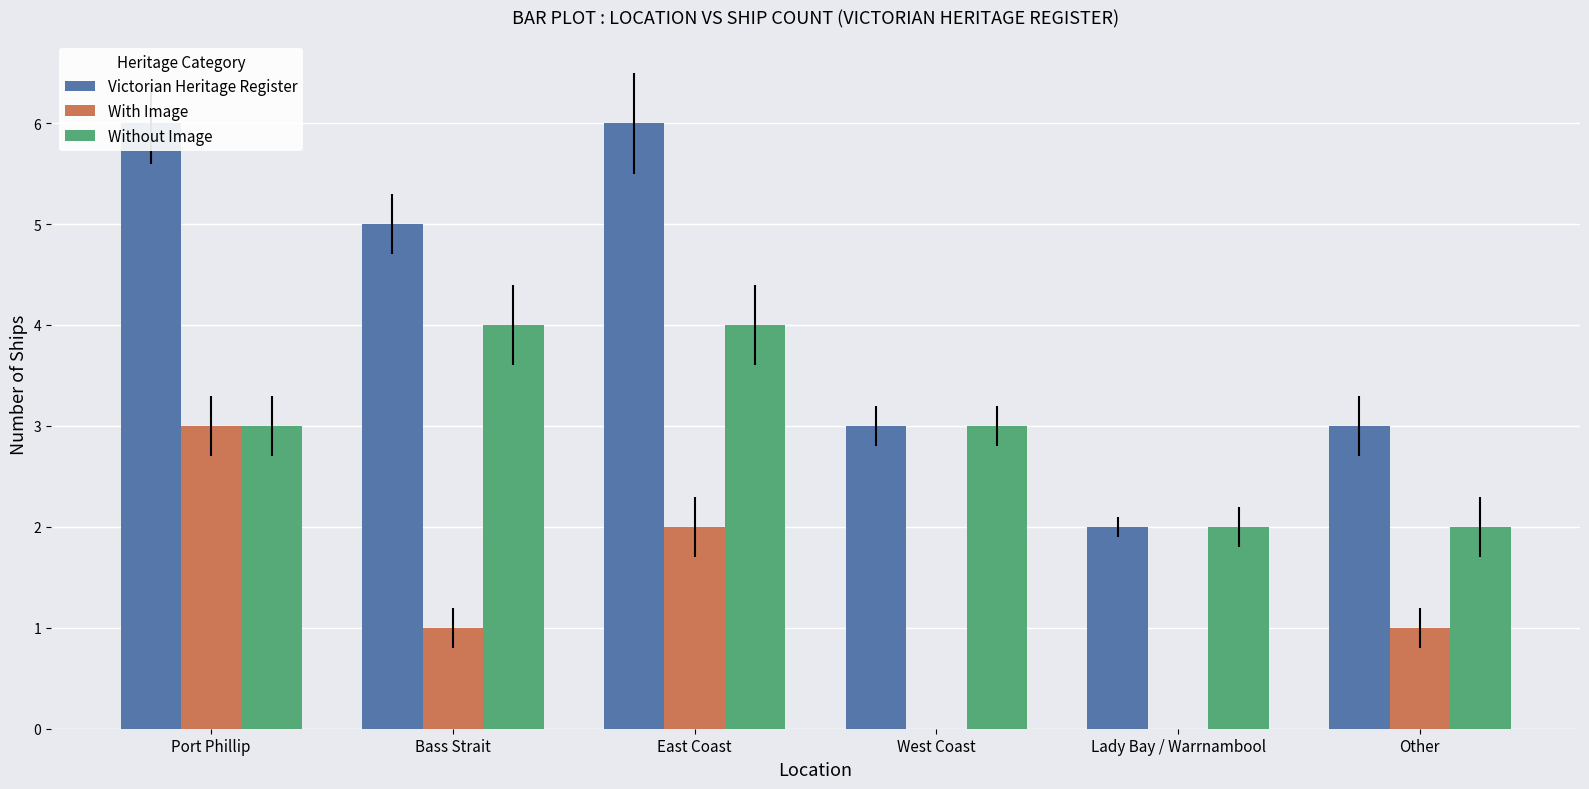

What is the approximate value of Without Image at Port Phillip?

3